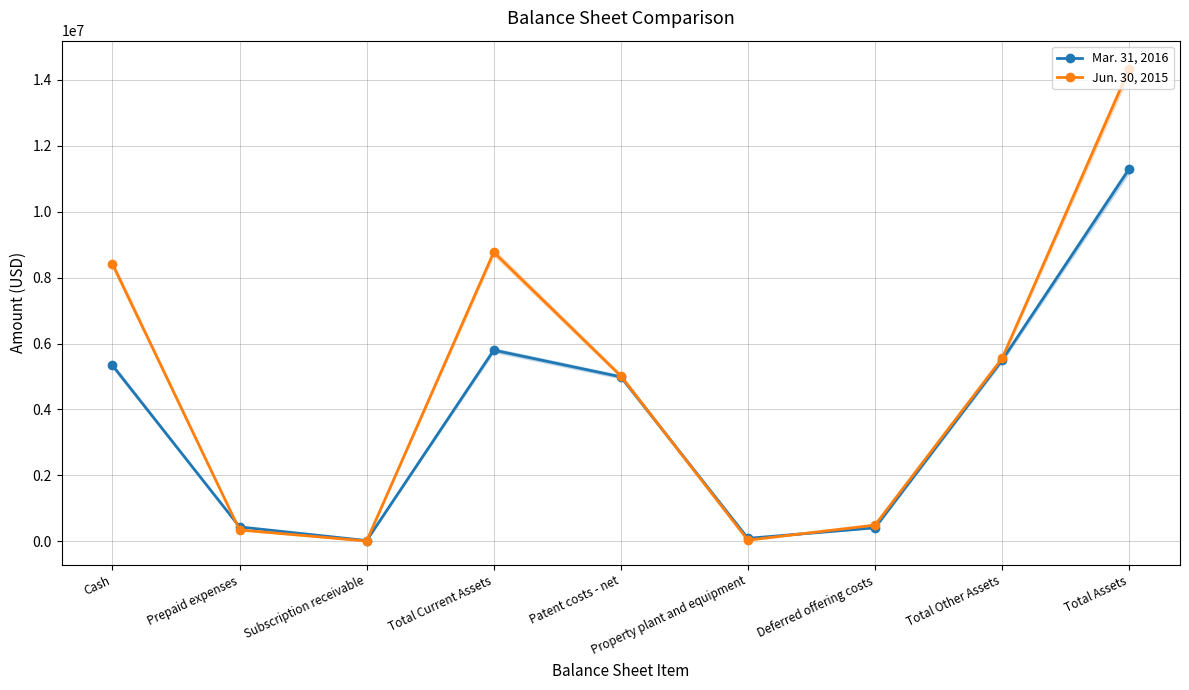

What are all the series names shown in the legend?

Mar. 31, 2016, Jun. 30, 2015